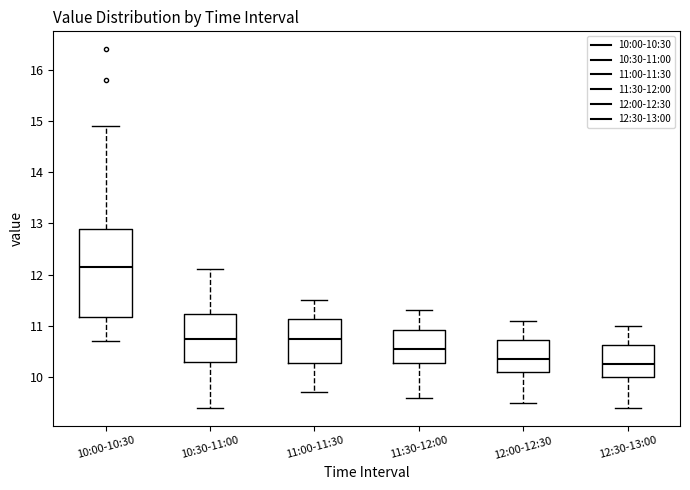

Where does the median line of the box for 12:00-12:30 sit on the y-axis? The values are not printed on the chart, so give them approximately, as read against the axis.

10.4